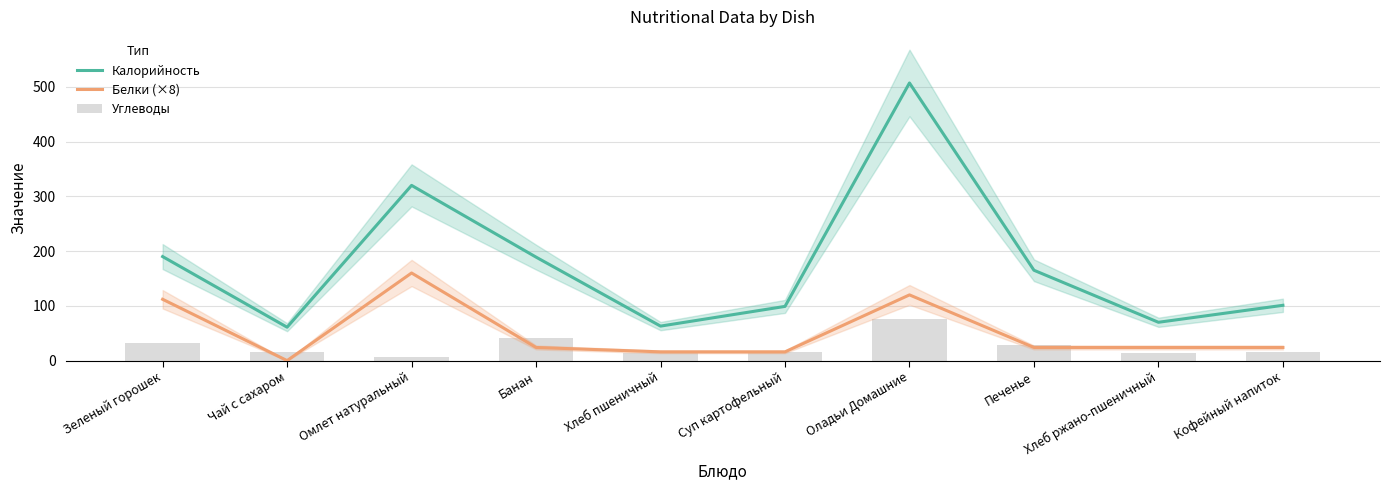

Reading left to right, what are all the values shown in this chart?

Калорийность: 190	61	320	189	63	99	507	165	70	101
Белки (×8): 112	0	160	24	16	16	120	24	24	24
Углеводы: 32	15	6	42	13	16	76	28	14	16